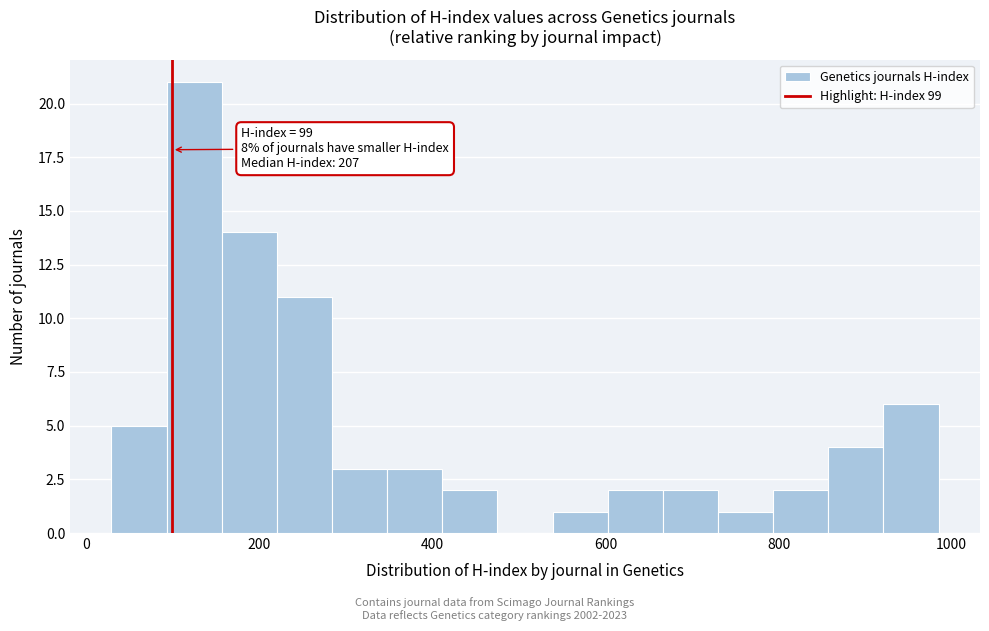

Read against the x-axis, roughly where is the centre of the tallest bar?

120